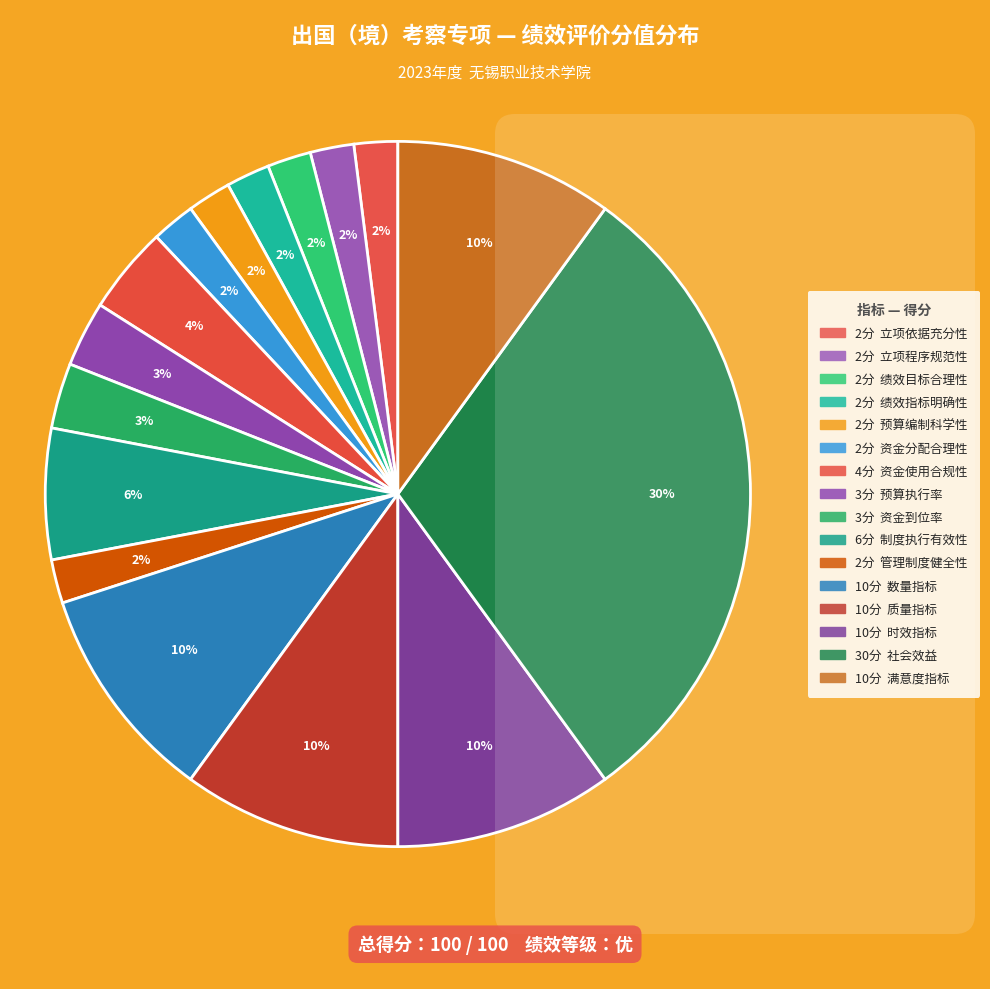

Rank the categories by value from highest to lowest.

社会效益, 数量指标, 质量指标, 时效指标, 满意度指标, 制度执行有效性, 资金使用合规性, 预算执行率, 资金到位率, 立项依据充分性, 立项程序规范性, 绩效目标合理性, 绩效指标明确性, 预算编制科学性, 资金分配合理性, 管理制度健全性